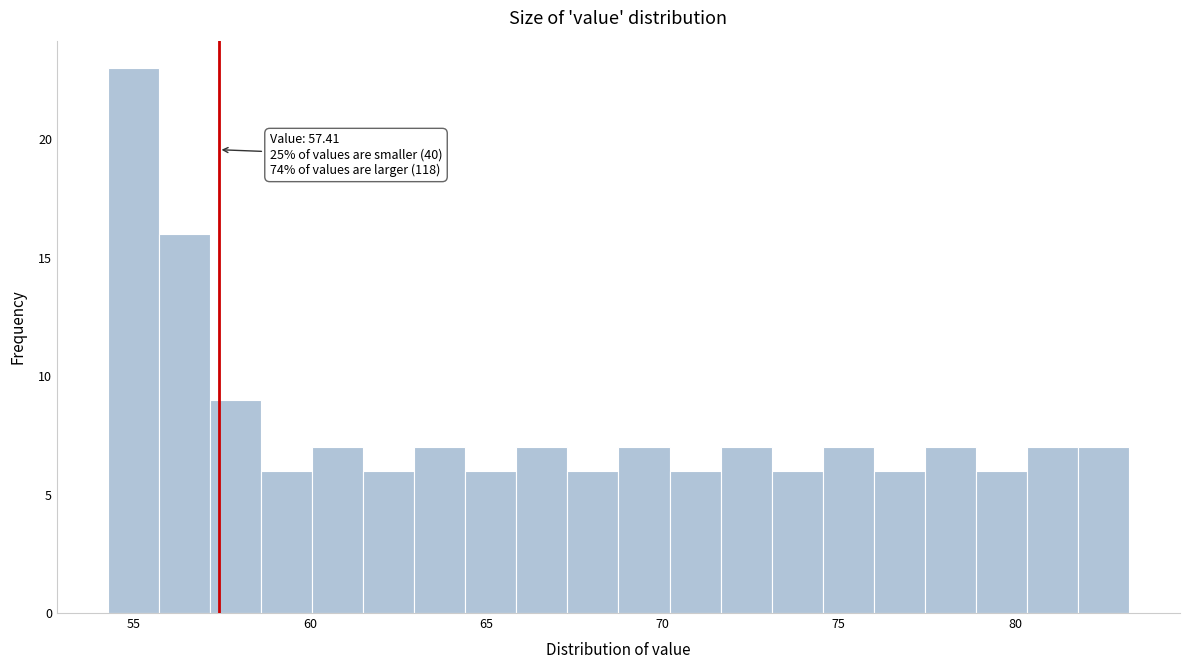

Around what value on the x-axis is the tallest bar? Give the approximate position of its centre, as read against the axis.

55.0